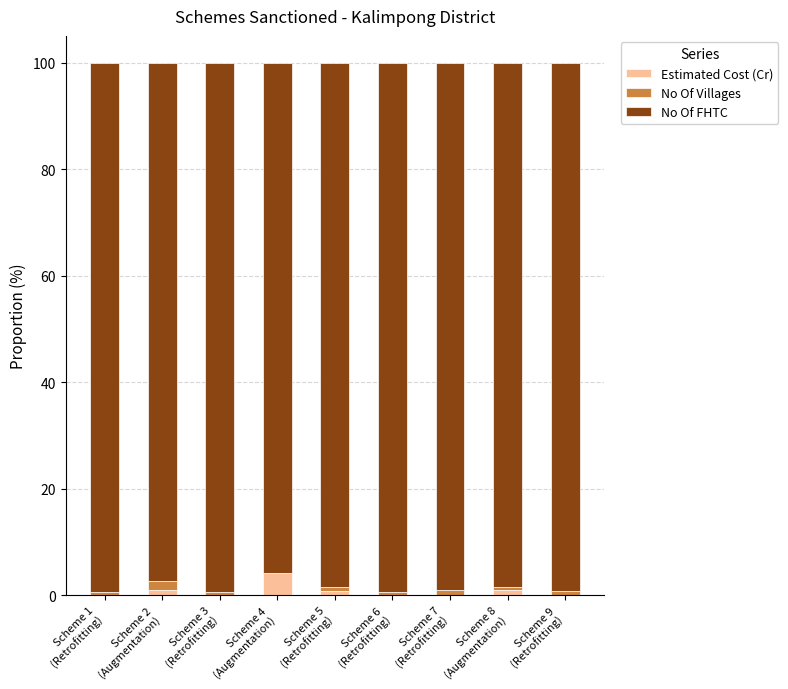

What is the sum of all Estimated Cost (Cr) values?

7.5